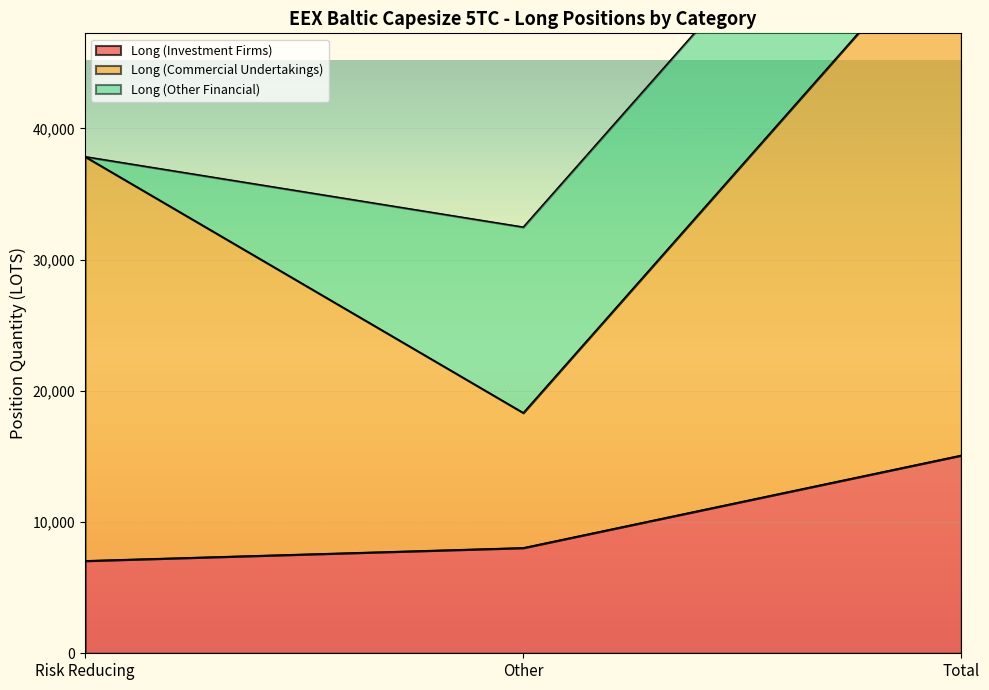

What is the difference between the maximum and second lowest values in the Long (Investment Firms) series?

7049.4